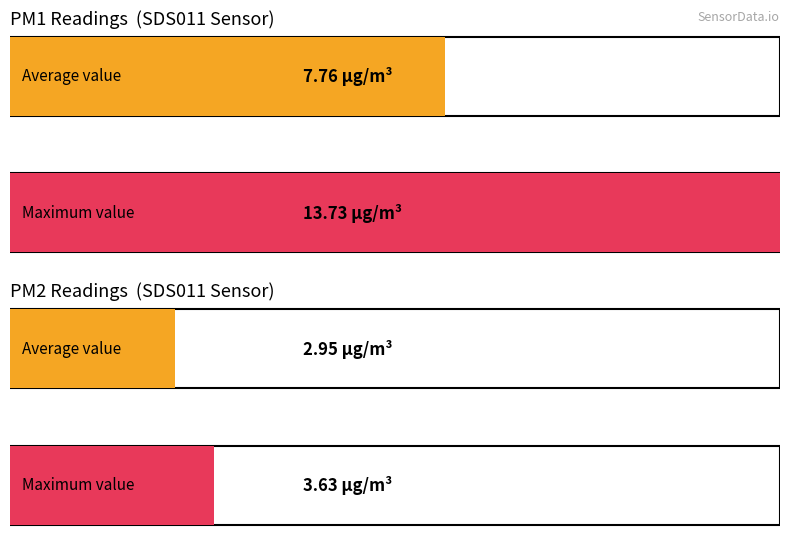

Does the chart contain any negative values?

No